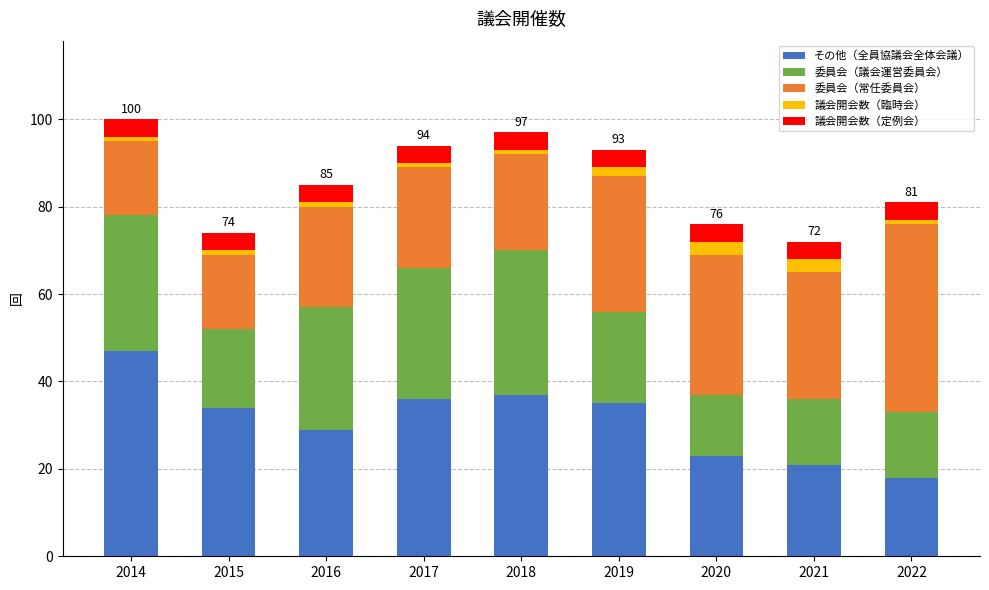

Rank the categories by その他（全員協議会全体会議） value from lowest to highest.

2022, 2021, 2020, 2016, 2015, 2019, 2017, 2018, 2014